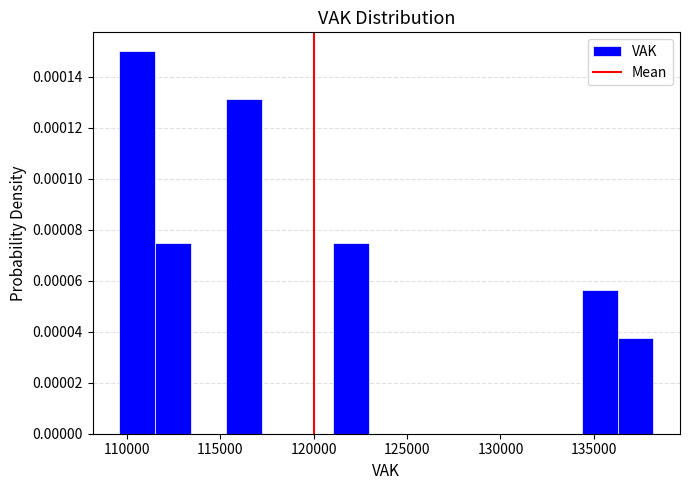

Read against the x-axis, roughly where is the centre of the tallest bar?

110500